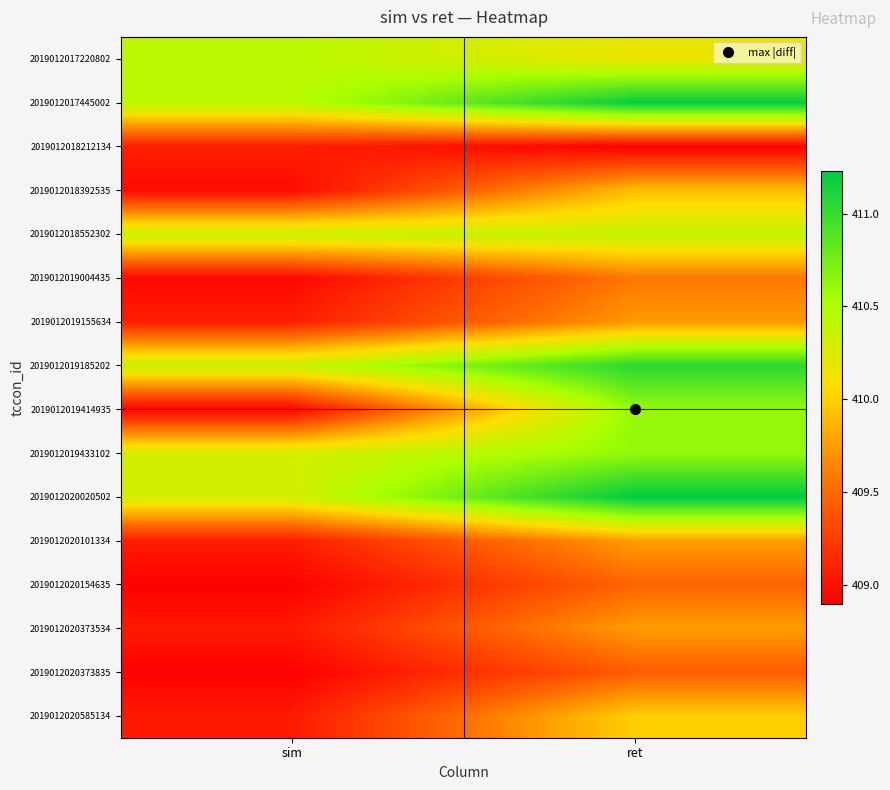

At how many categories does at least one series exceed 408?

2